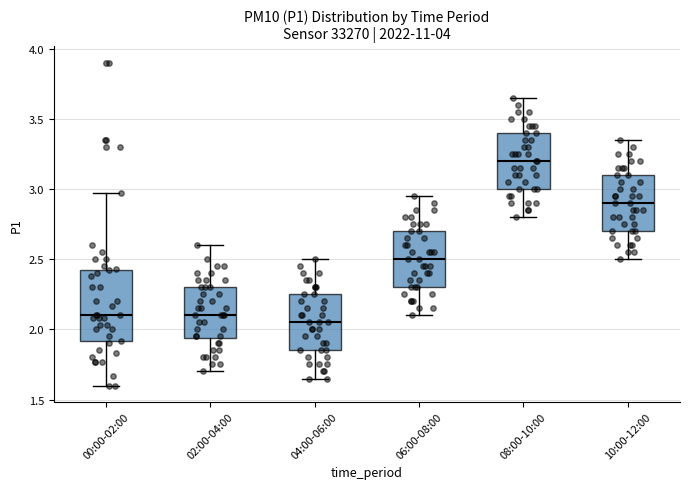

Reading left to right, transcribe this box plot: for each box, give where its median line is, the range the box spans, and where its two whiskers end, as read against the y-axis. The values are not printed on the chart, so give them approximately, as read against the axis.

00:00-02:00: median 2.10, box 1.90 to 2.40, whiskers 1.60 to 2.95
02:00-04:00: median 2.10, box 1.95 to 2.30, whiskers 1.70 to 2.60
04:00-06:00: median 2.05, box 1.85 to 2.25, whiskers 1.65 to 2.50
06:00-08:00: median 2.50, box 2.30 to 2.70, whiskers 2.10 to 2.95
08:00-10:00: median 3.20, box 3.00 to 3.40, whiskers 2.80 to 3.65
10:00-12:00: median 2.90, box 2.70 to 3.10, whiskers 2.50 to 3.35